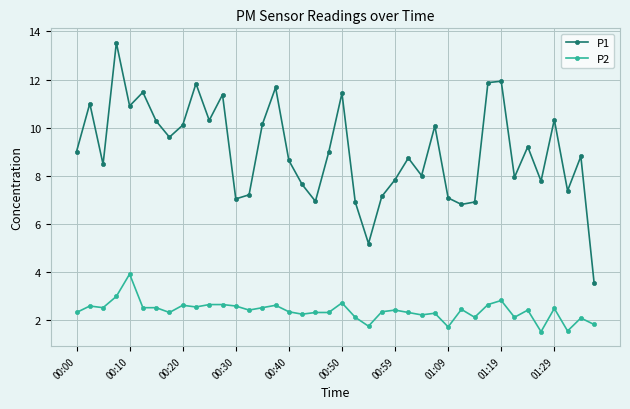

At how many categories does at least one series exceed 5?

39